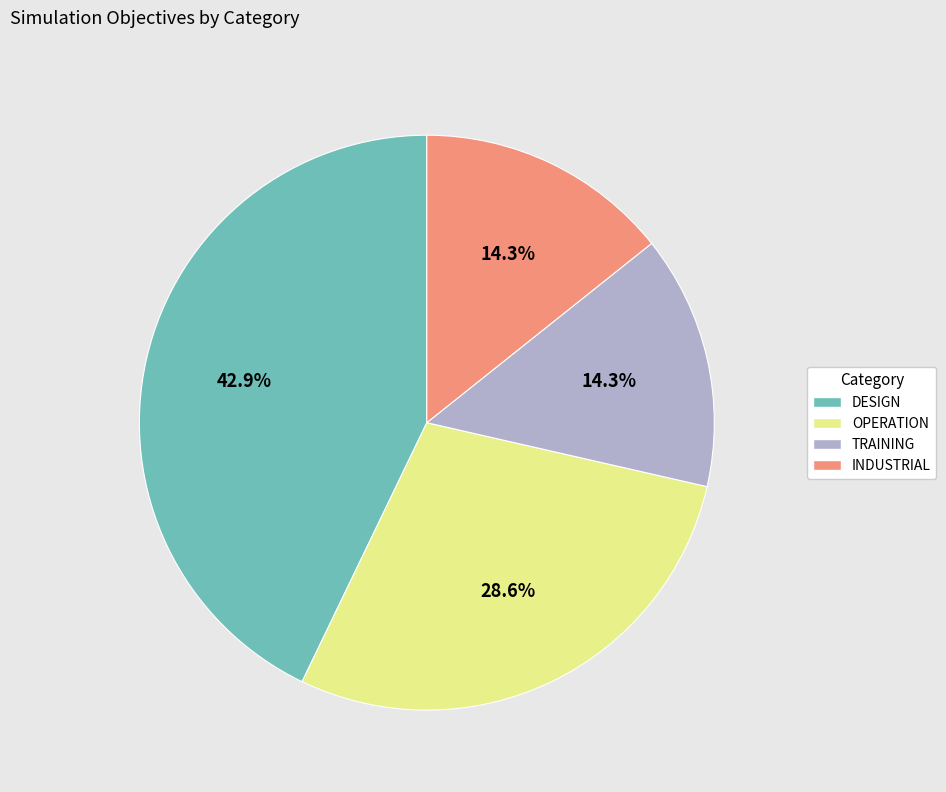

Is the sum of TRAINING and INDUSTRIAL greater than half?

No